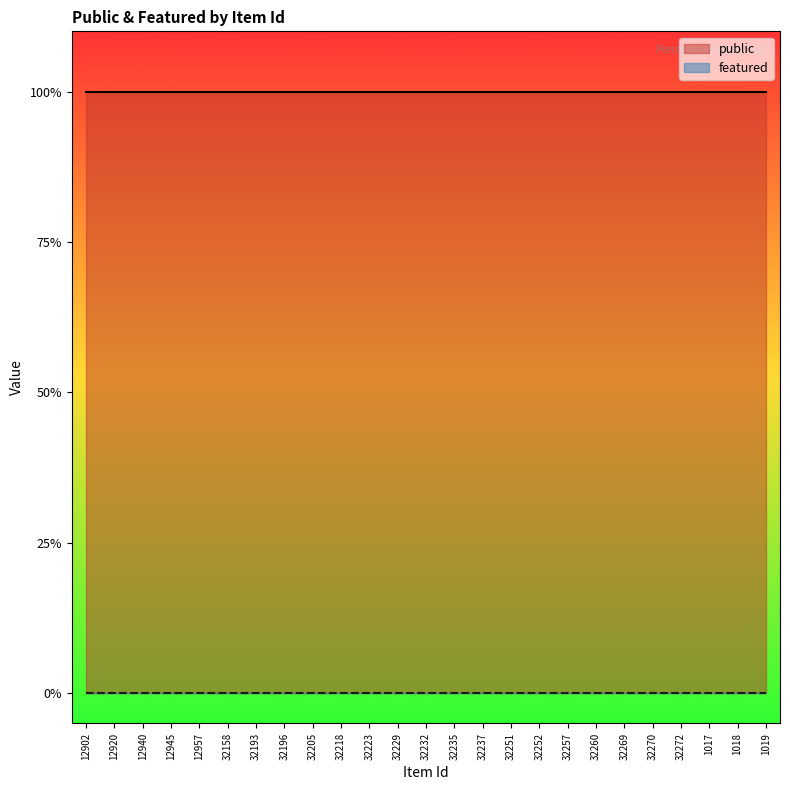

True or false: public and featured cross at least once.

False